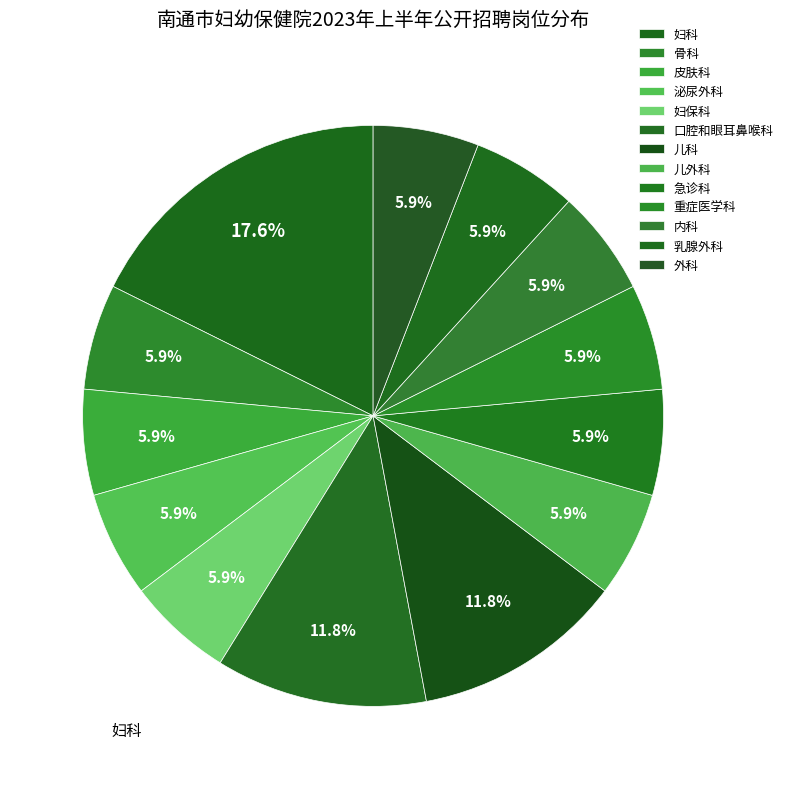

What percentage do 骨科 and 重症医学科 together represent?

11.8%